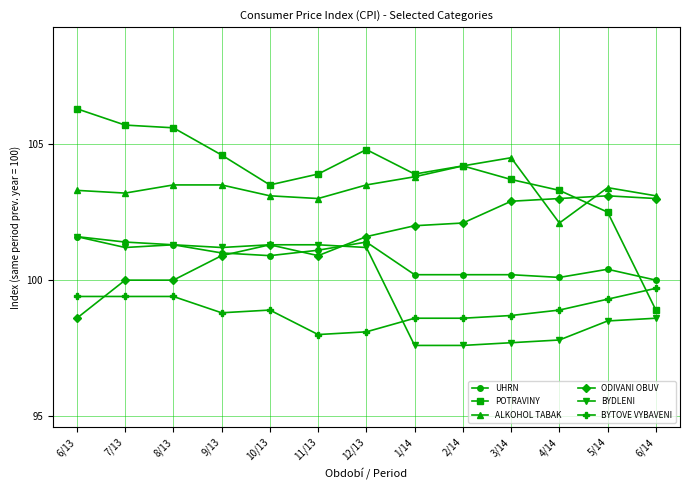

Is the value of ALKOHOL TABAK at 7/13 greater than the value of BYTOVE VYBAVENI at 1/14?

Yes